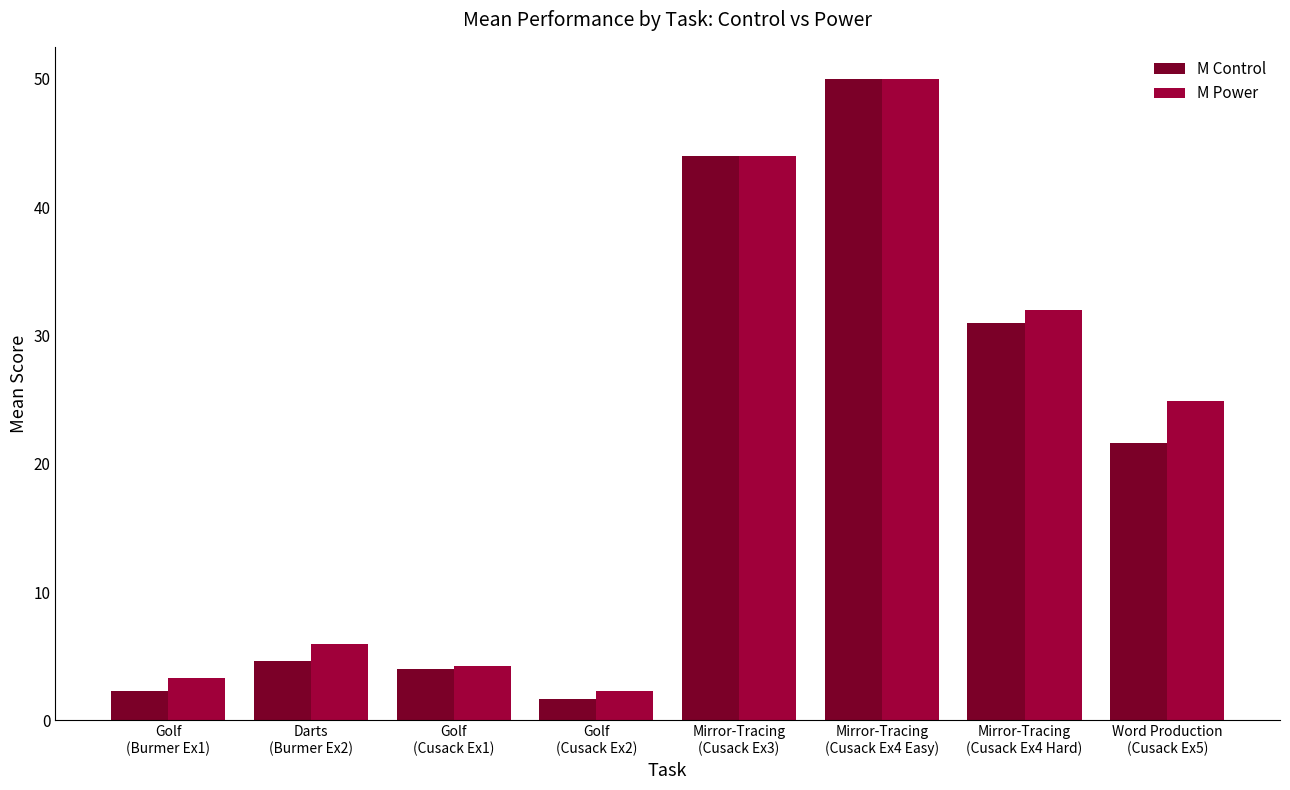

What is the difference between the maximum and minimum values in the M Control series?

48.3